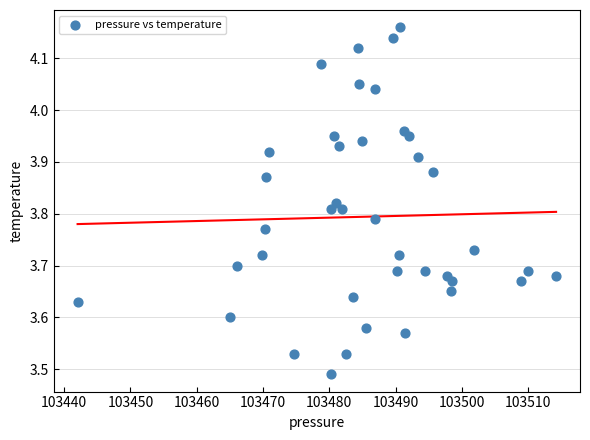

What is the range of X values (max minus min)?

72.2